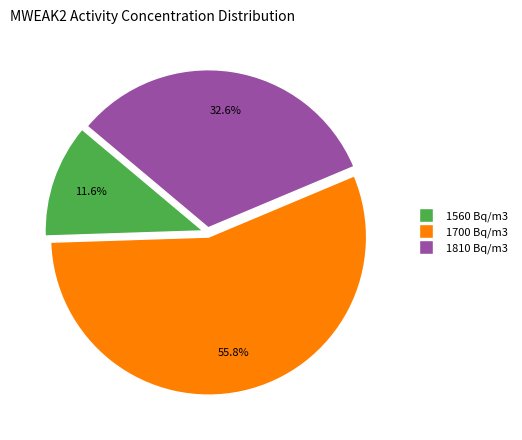

To the nearest percent, what is the difference between the largest and smallest slice percentages?

44%